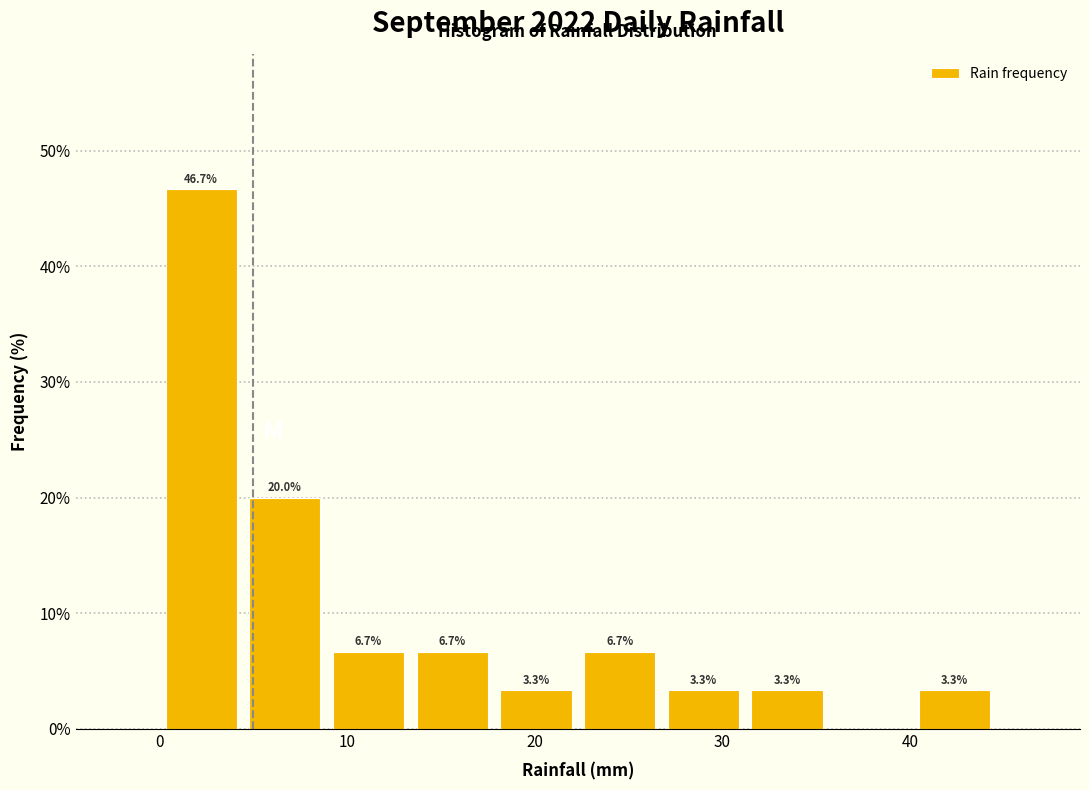

Over which range of the x-axis is the bar tallest?

0 to 4